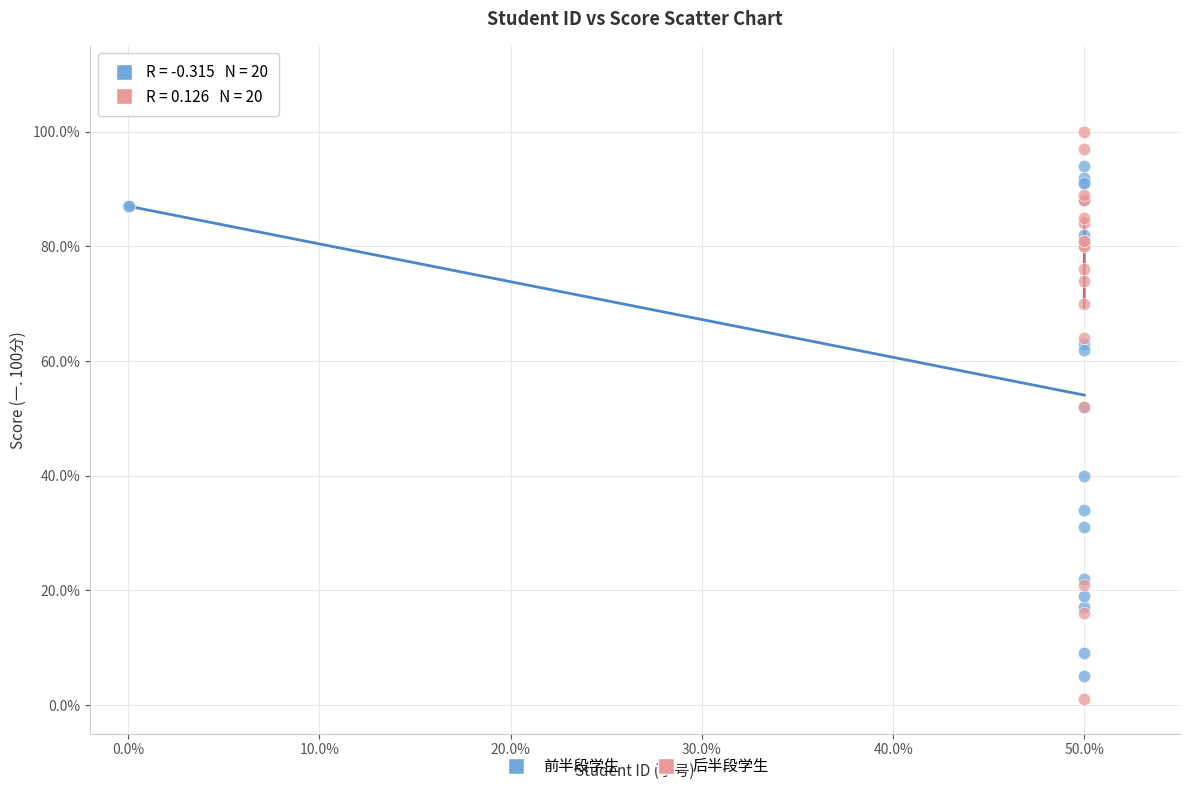

Which series contains the highest Y value?

后半段学生